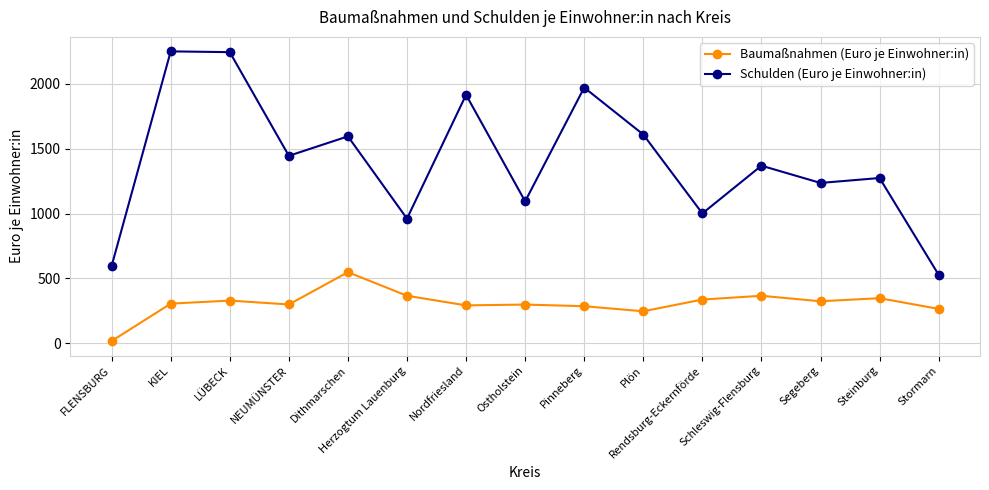

Does the chart display data point markers on the line(s)?

Yes